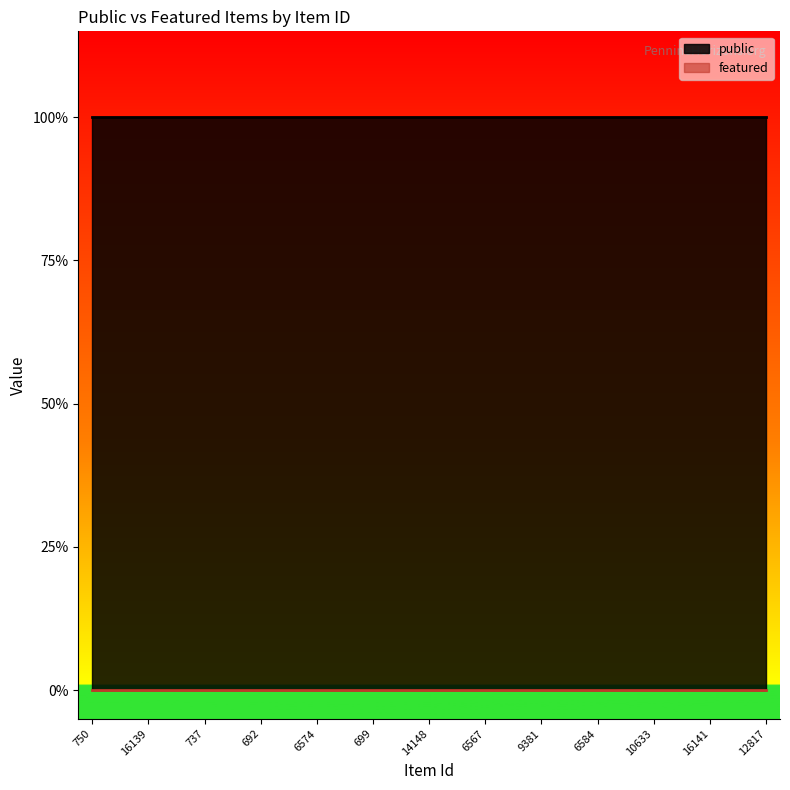

True or false: public and featured intersect in this chart.

False